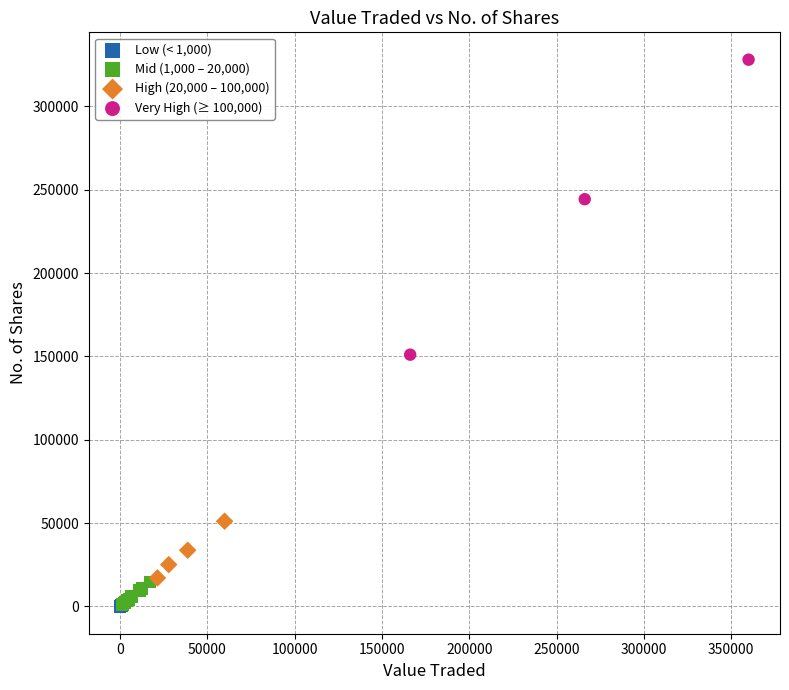

What are all the series names shown in the legend?

Low (< 1,000), Mid (1,000 – 20,000), High (20,000 – 100,000), Very High (≥ 100,000)